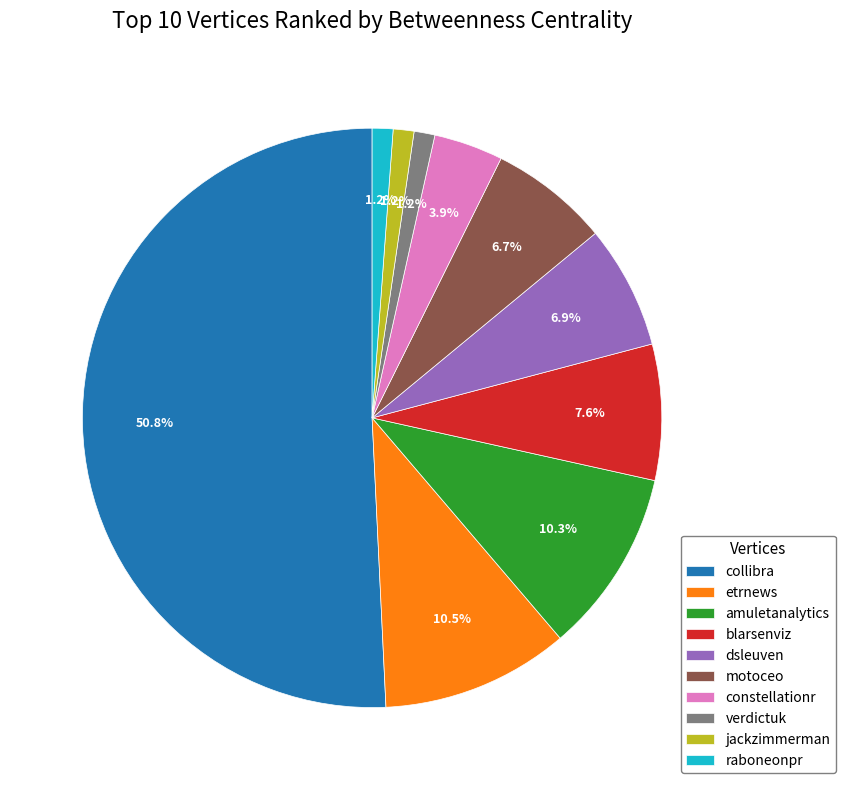

Do blarsenviz and motoceo together represent more than half of the pie?

No